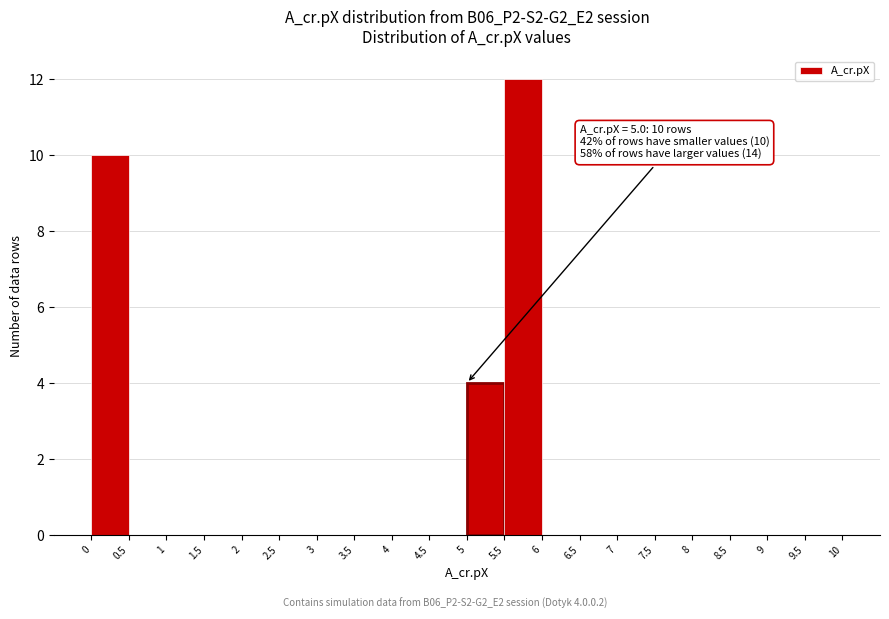

Which range on the x-axis has the tallest bar?

5.5 to 6